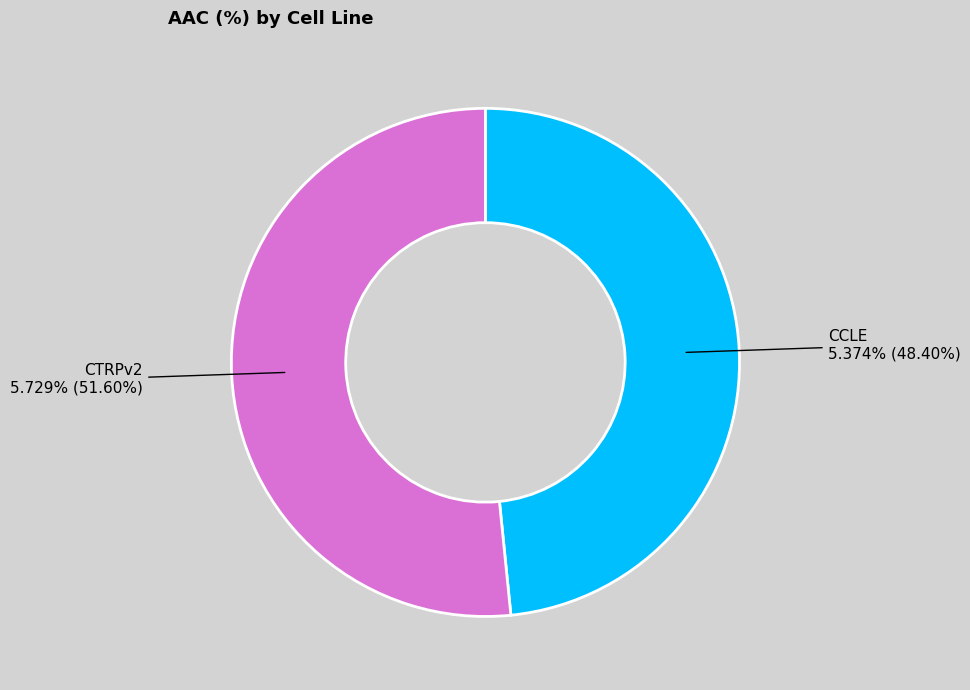

True or false: CTRPv2 accounts for 52% of the total.

True